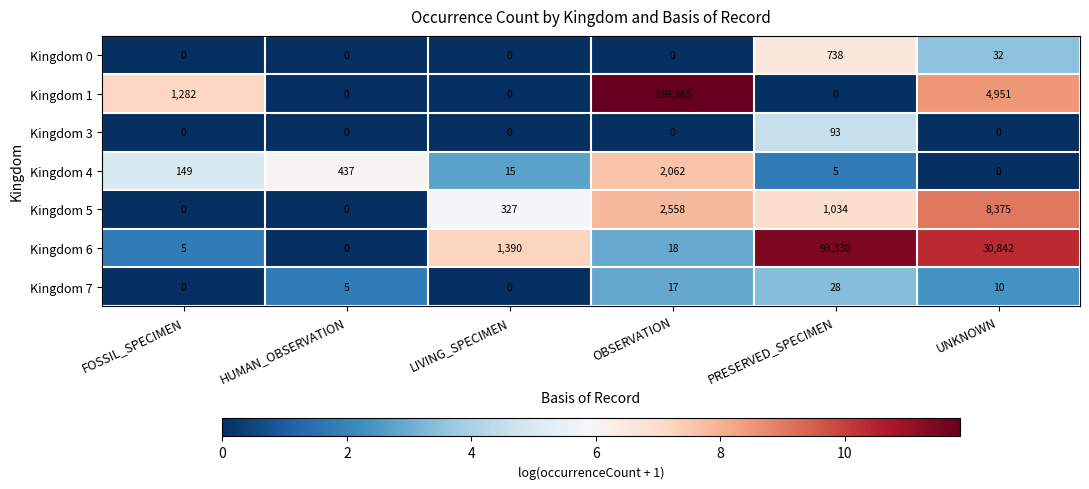

Which label corresponds to the largest value in the chart?

OBSERVATION